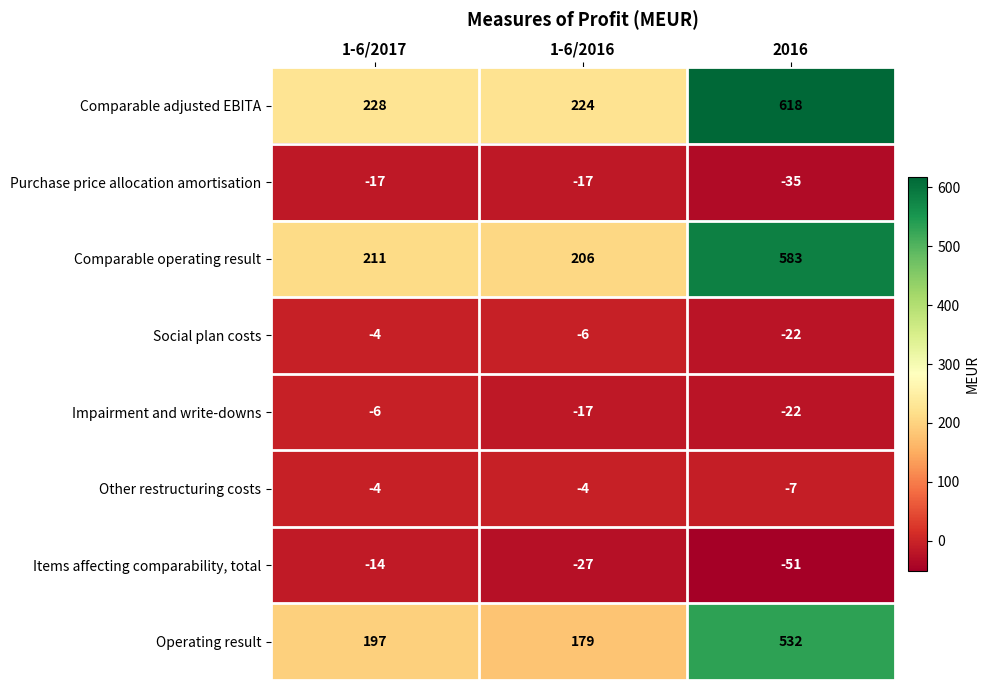

The value of Items affecting comparability, total at 1-6/2017 is -14. True or false?

True